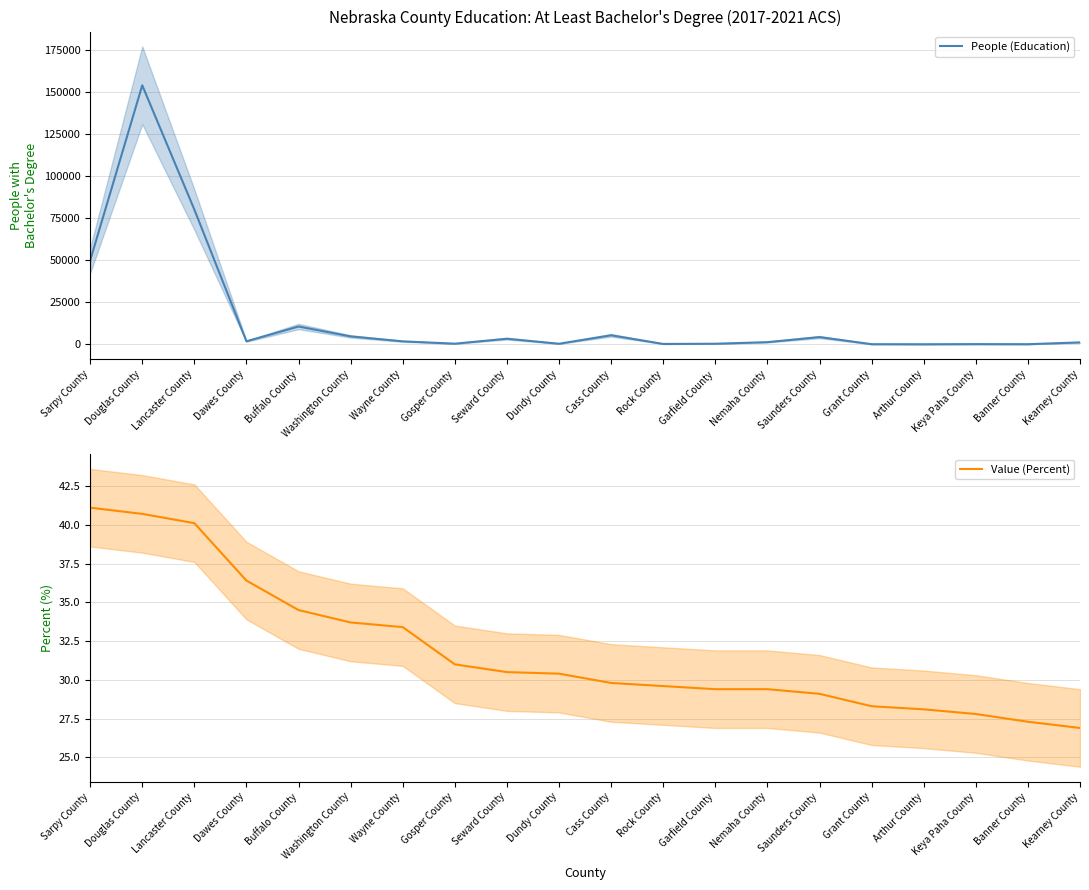

What is the value of the People (Education) point at the 3rd from the left?

80095.0